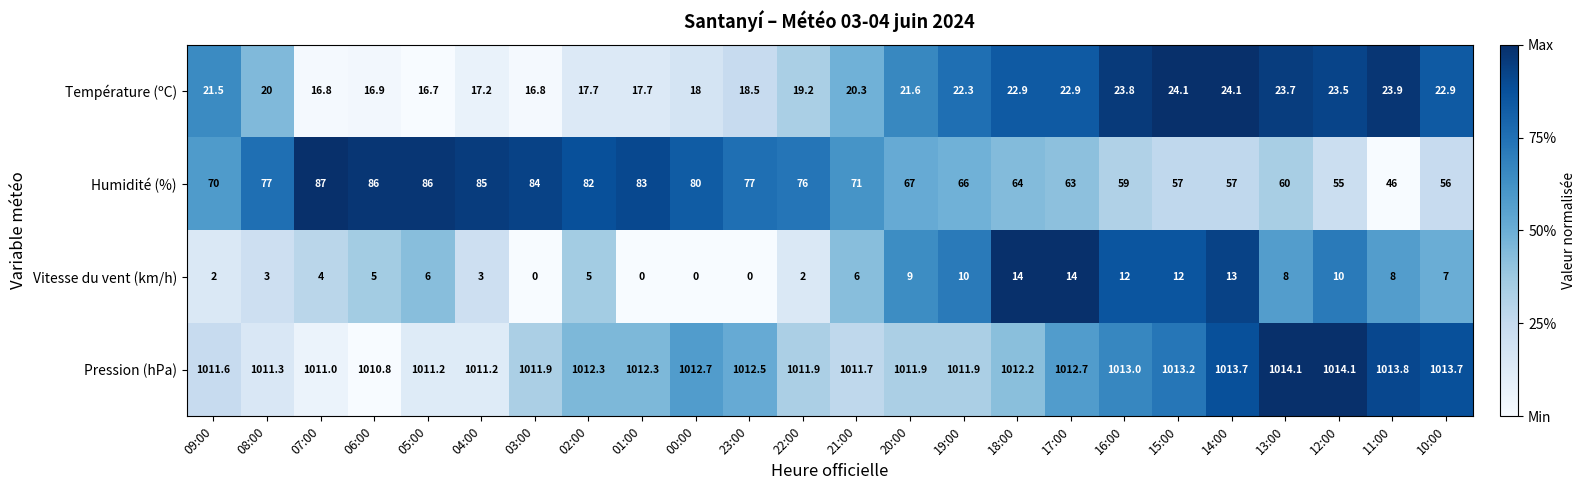

What is the sum of all Pression (hPa) values?

24296.7